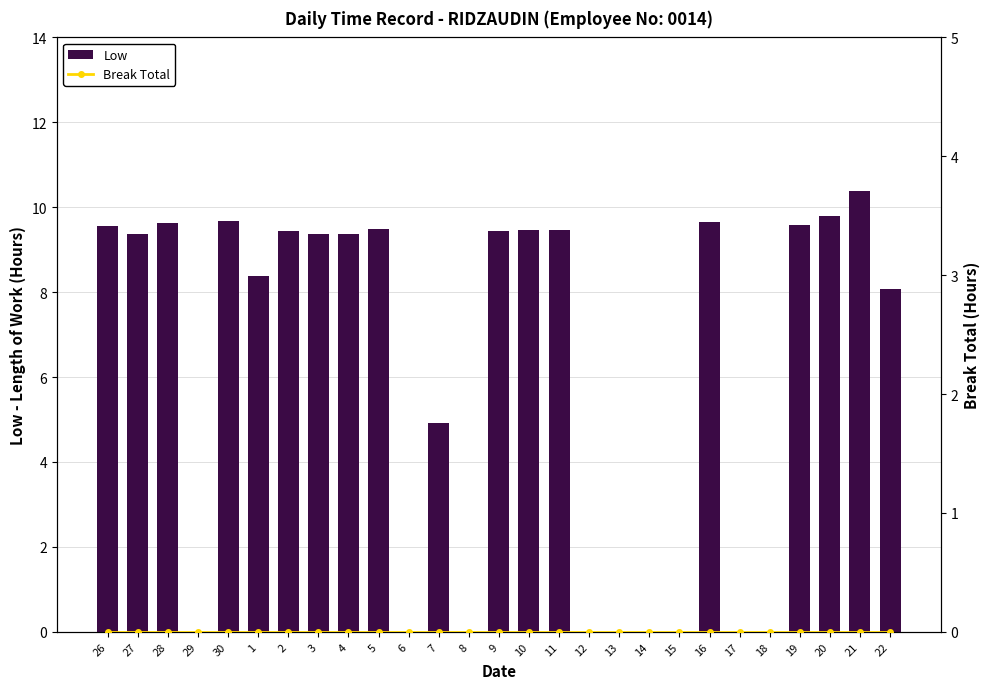

What is the label of the 2nd bar from the left?

27